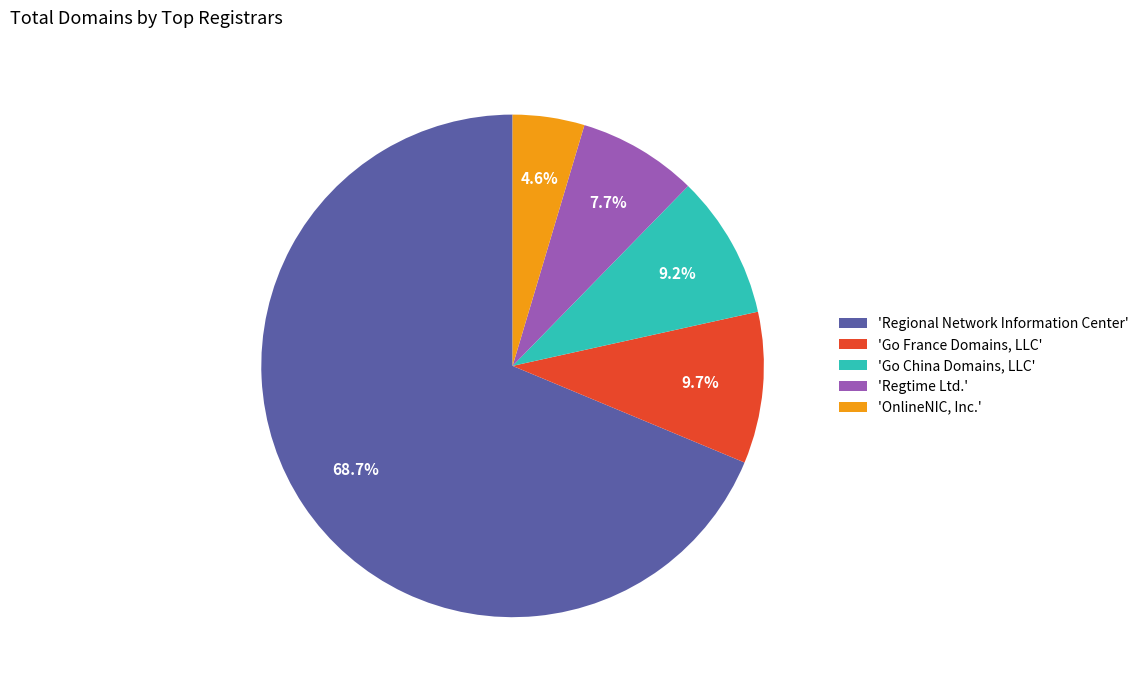

What portion of the pie excludes 'Go China Domains, LLC'?

90.8%